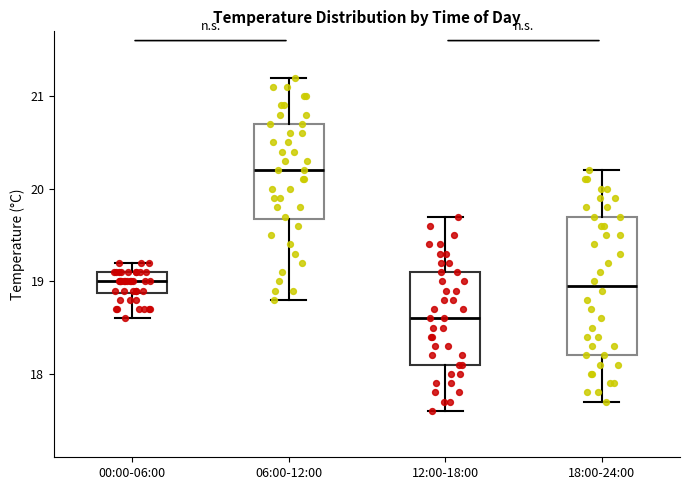

Comparing the boxes themselves (not the whiskers), which one is the tallest?

18:00-24:00